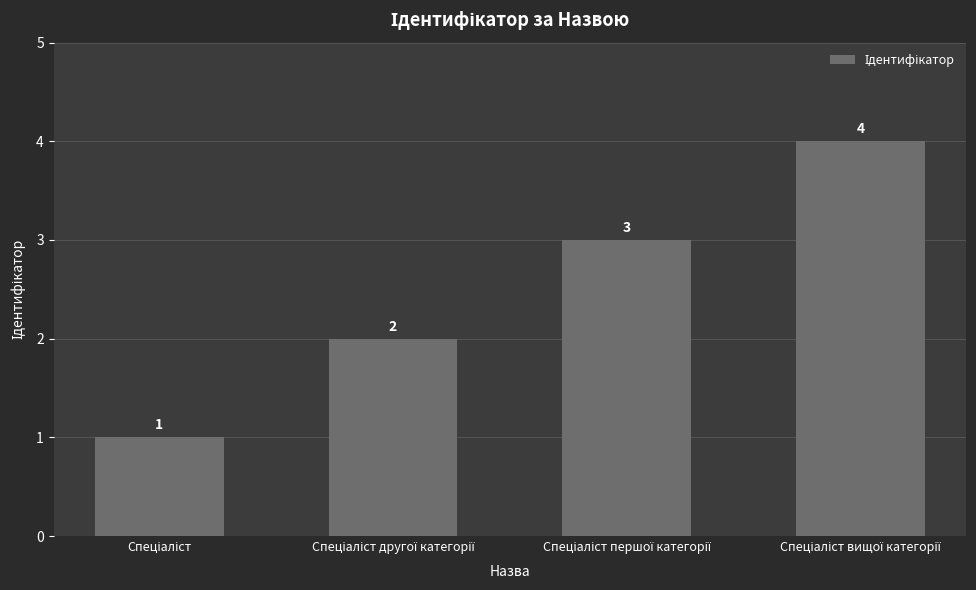

What is the value of the 4th bar from the left?

4